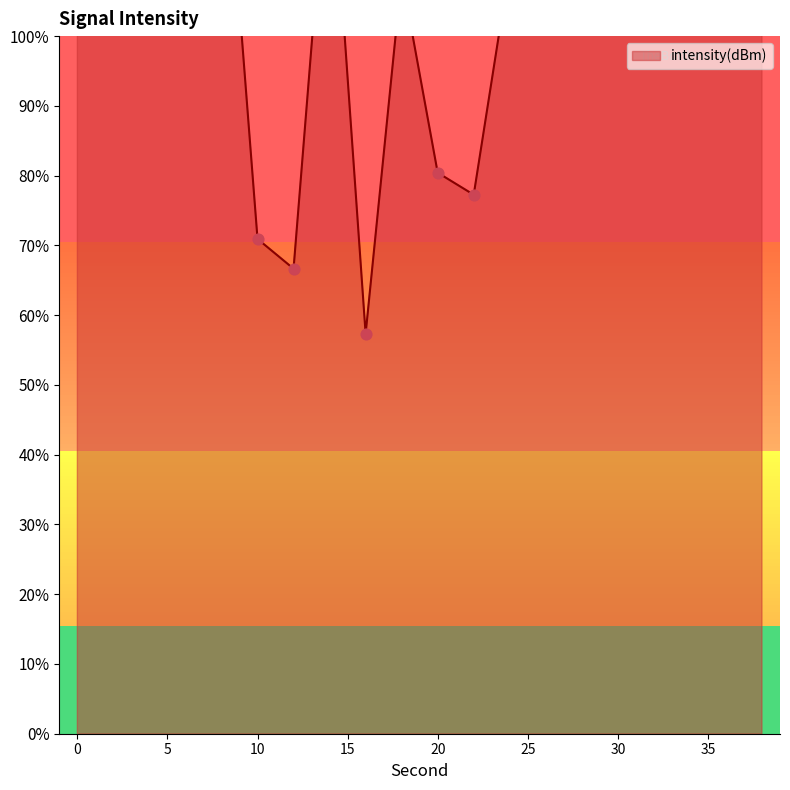

Which has a higher value, 28 or 18?

28